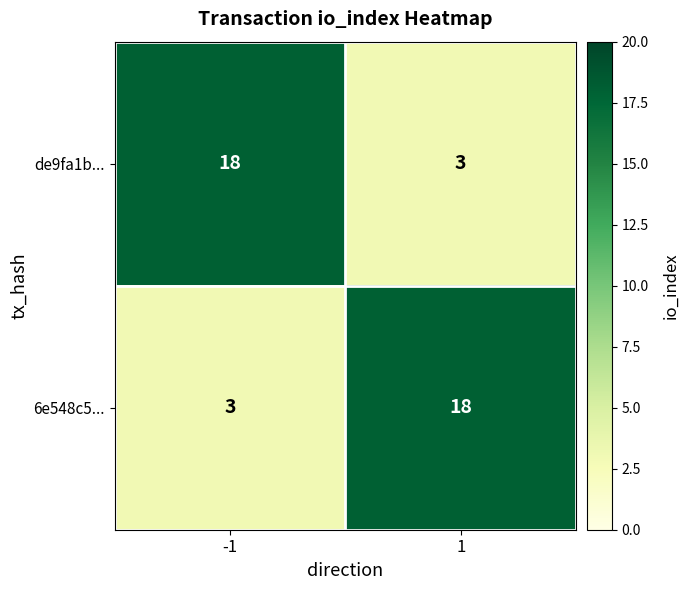

What is the difference between the highest and lowest values at 1?

15